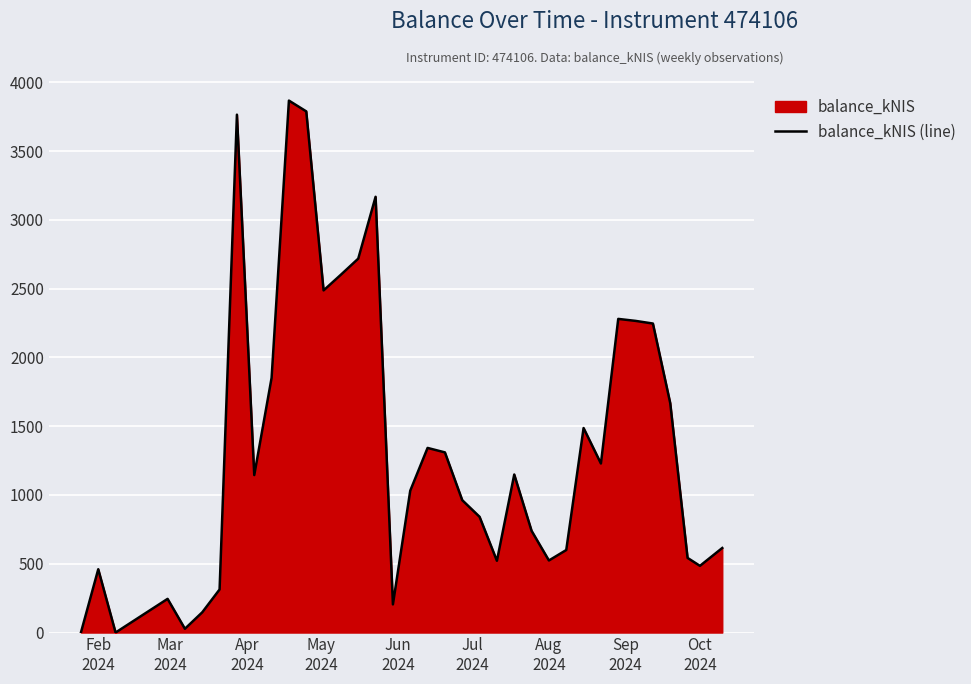

What is the maximum value shown in the chart?

3867.1